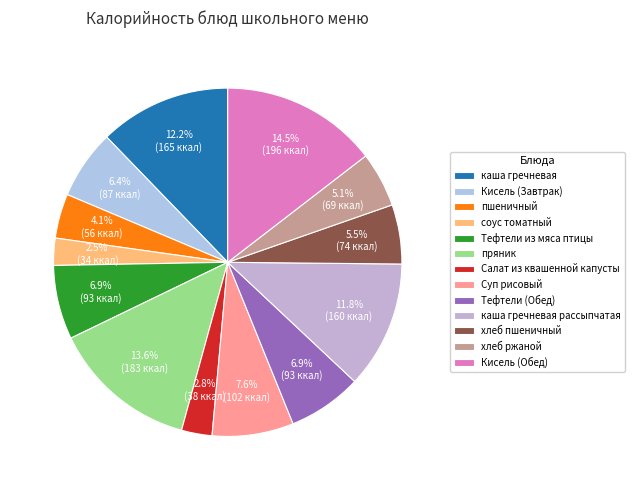

How many slices are in this pie chart?

13